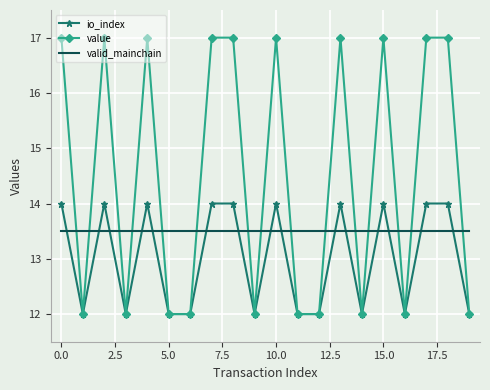

After their last crossing, which series has the higher values: valid_mainchain or value?

valid_mainchain